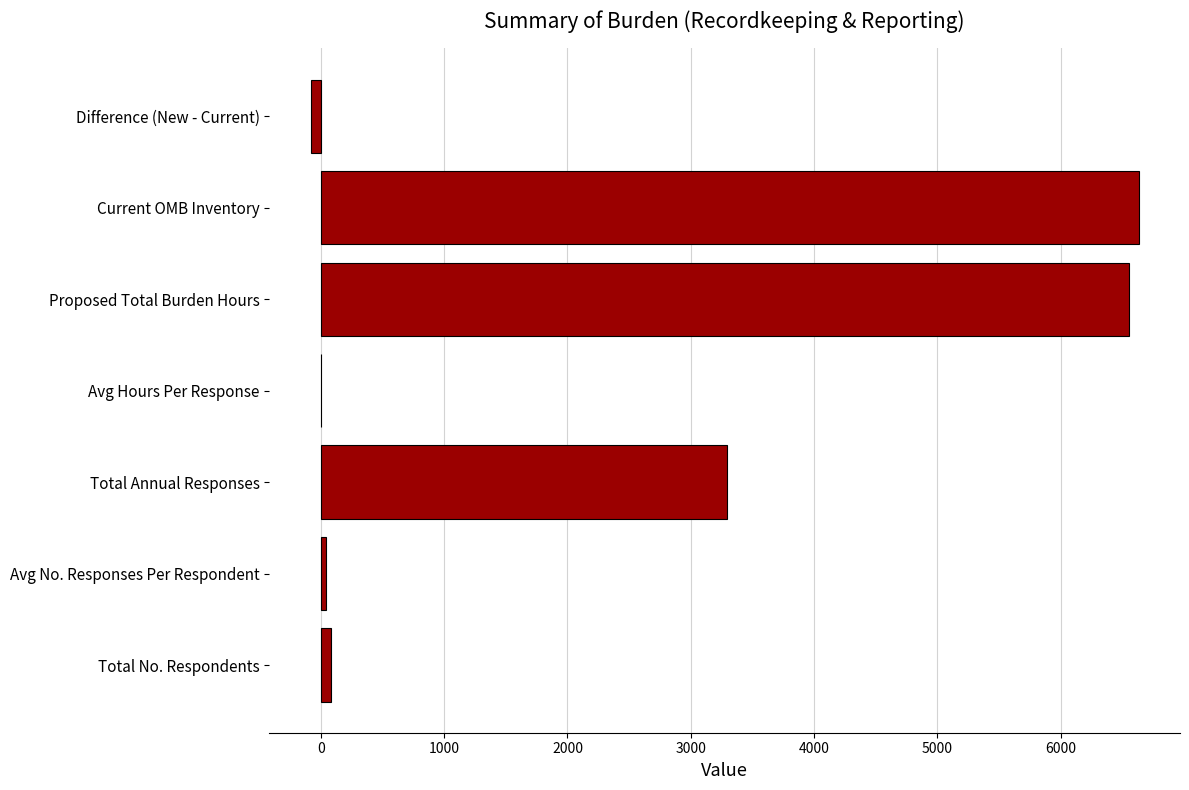

Approximately how many times larger is the value at Total Annual Responses compared to Current OMB Inventory?

0.5